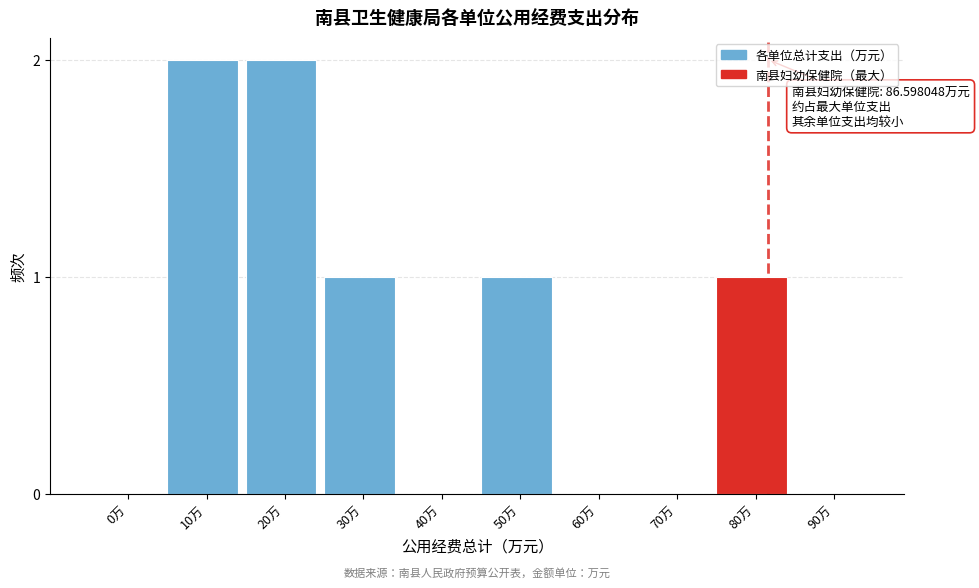

Reading left to right, transcribe all the data shown in this chart.

0万=0	10万=2	20万=2	30万=1	40万=0	50万=1	60万=0	70万=0	80万=1	90万=0